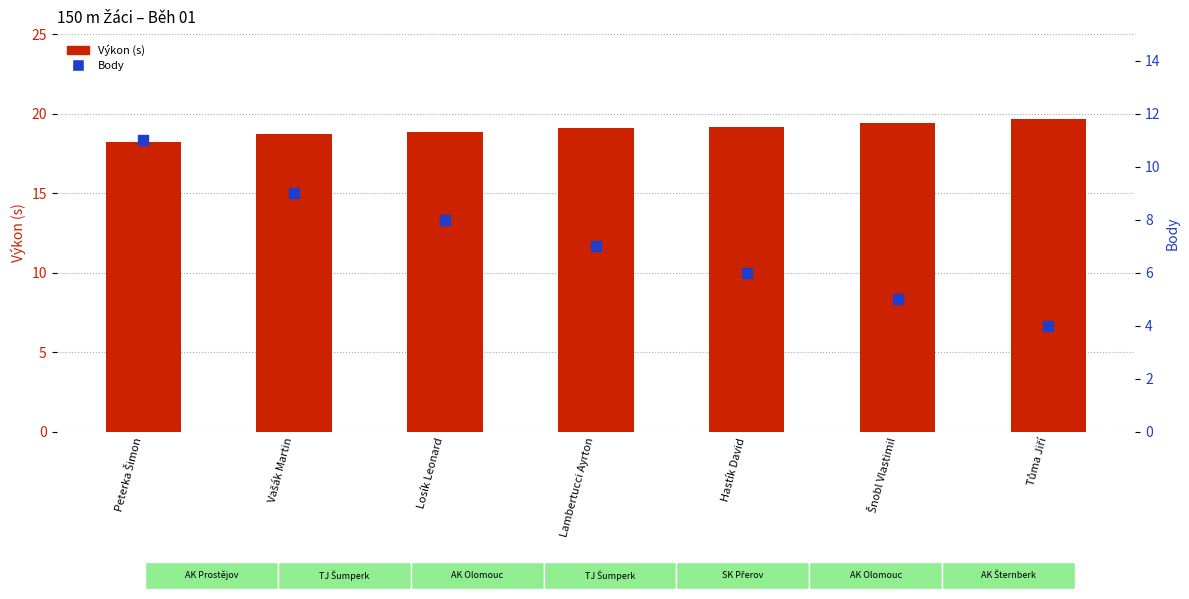

What are all the series names shown in the legend?

Výkon (s), Body